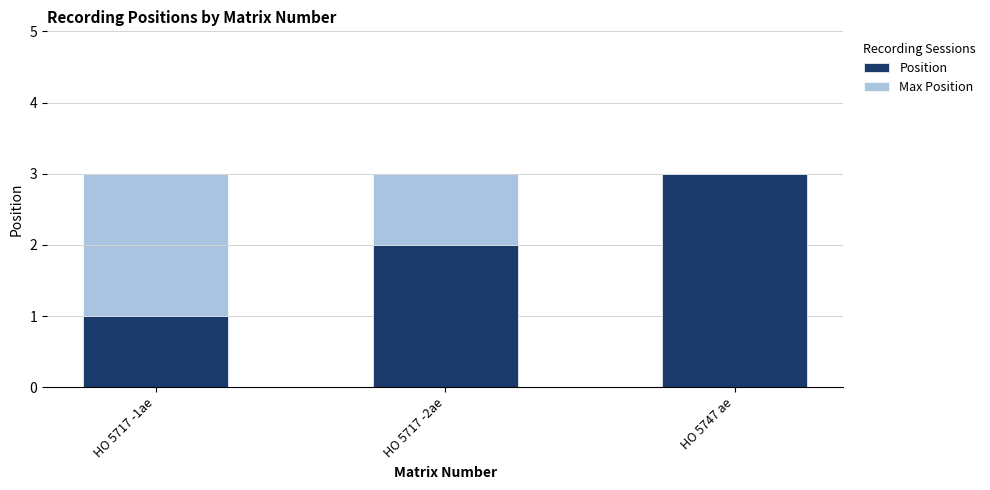

Is it true that Max Position equals 5 at HO 5717 -1ae?

False